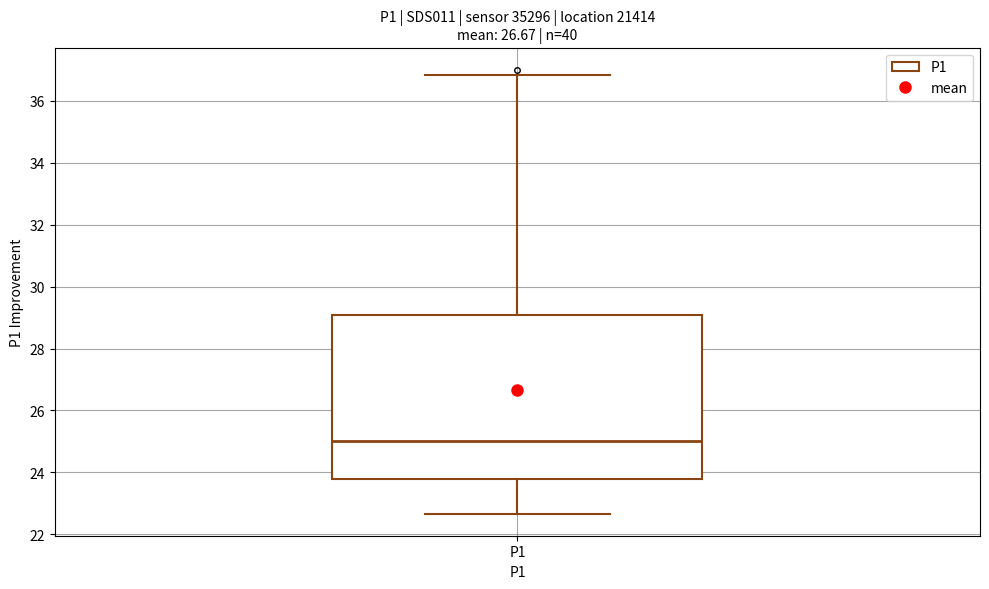

Where is the lower edge of the box for P1 on the y-axis? The values are not printed on the chart, so give them approximately, as read against the axis.

23.8